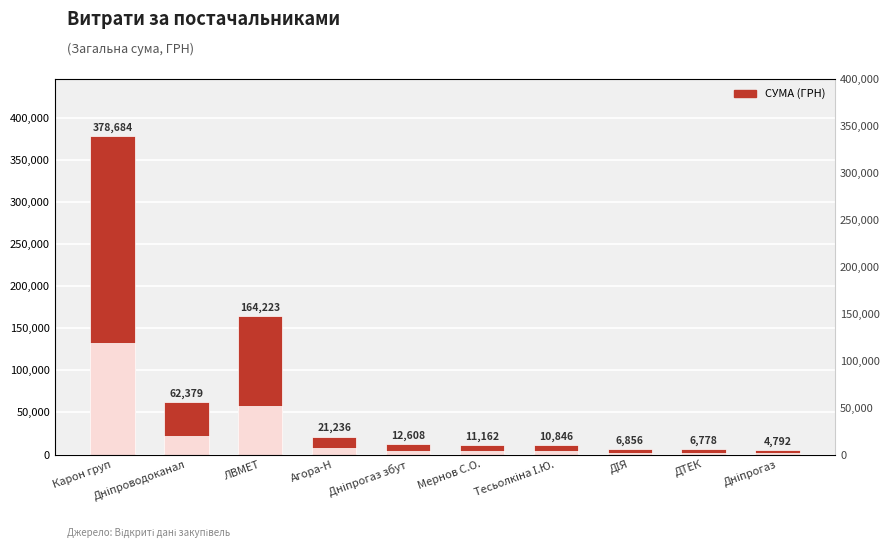

Are the bars grouped side by side (vs. stacked)?

No